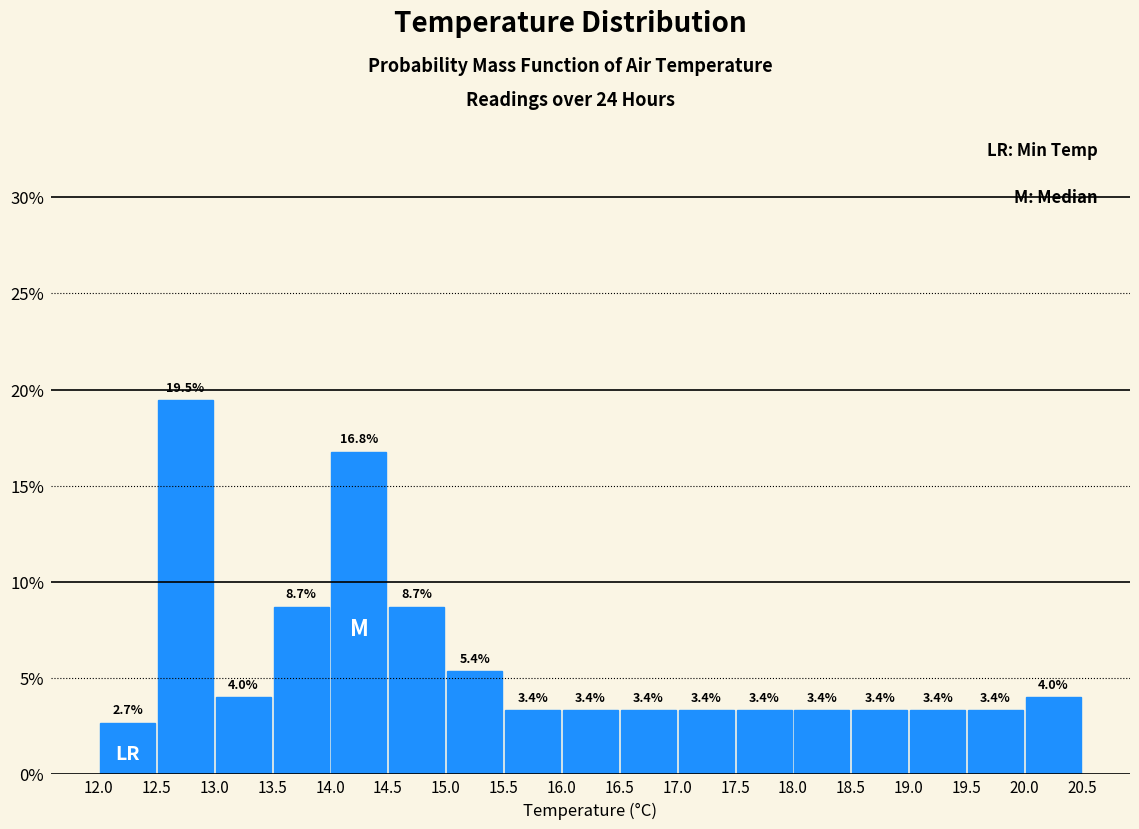

Which range on the x-axis has the tallest bar?

12.5 to 13.0